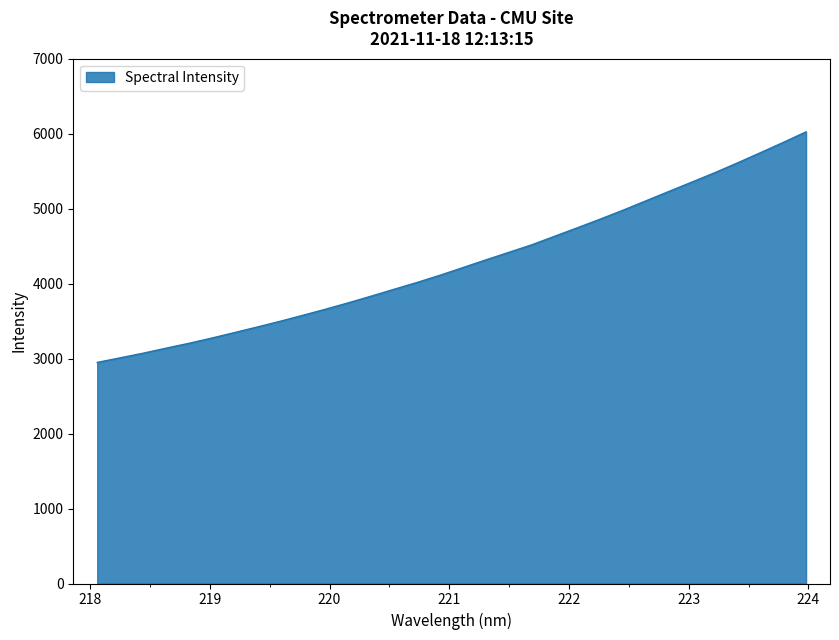

What is the maximum value shown in the chart?

6024.0